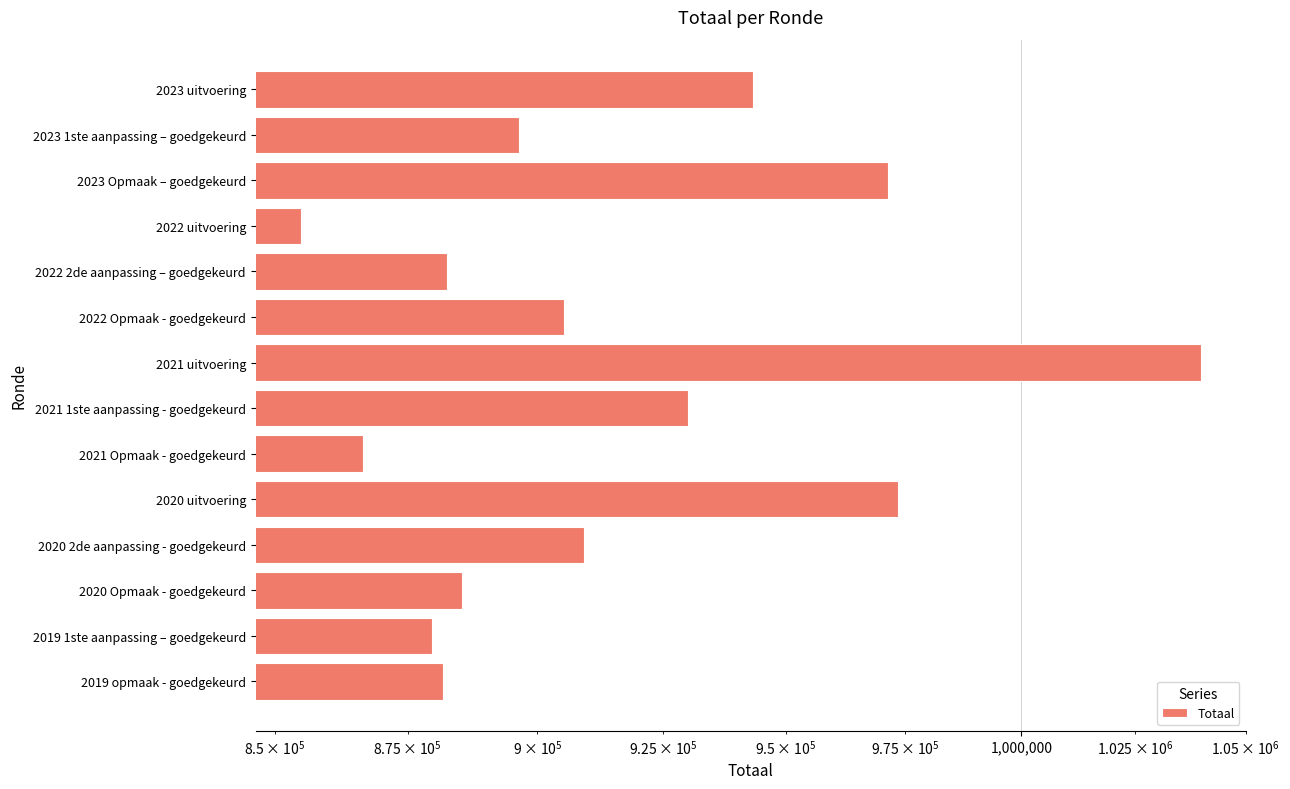

What is the sum of all values?

12818856